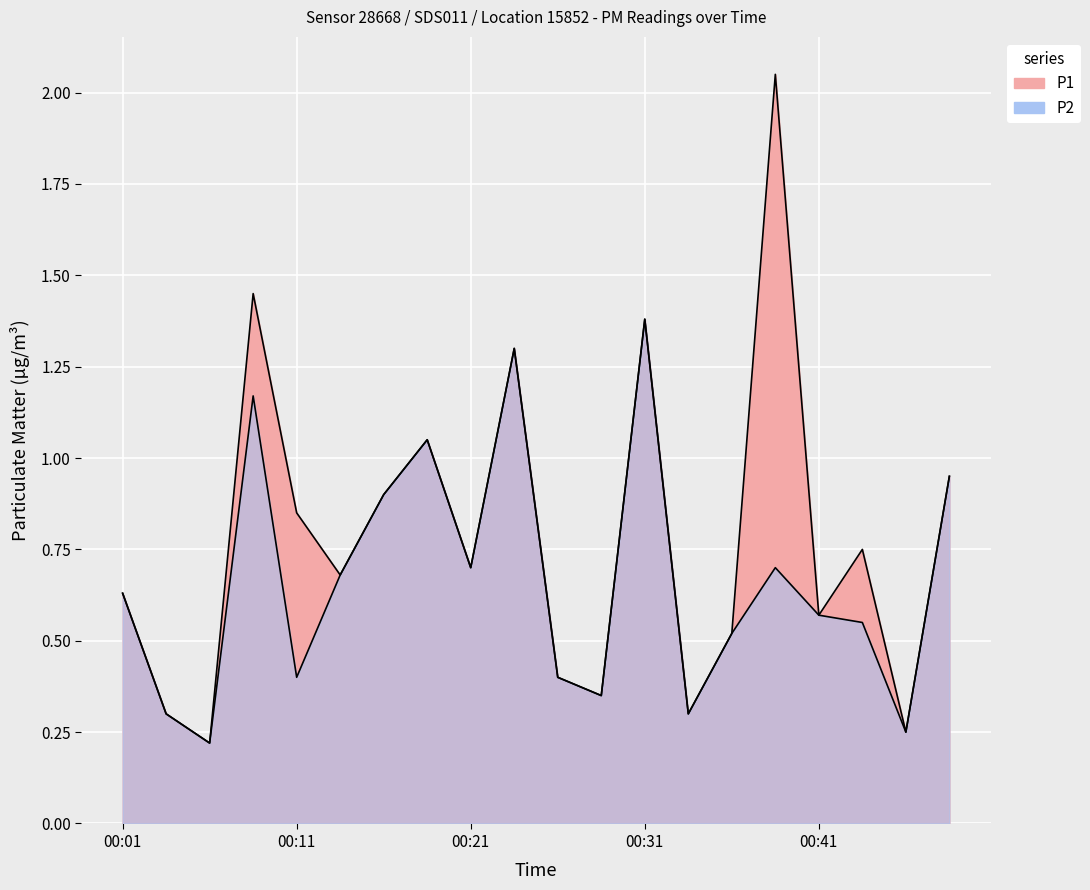

What is the minimum value shown in the chart?

0.2